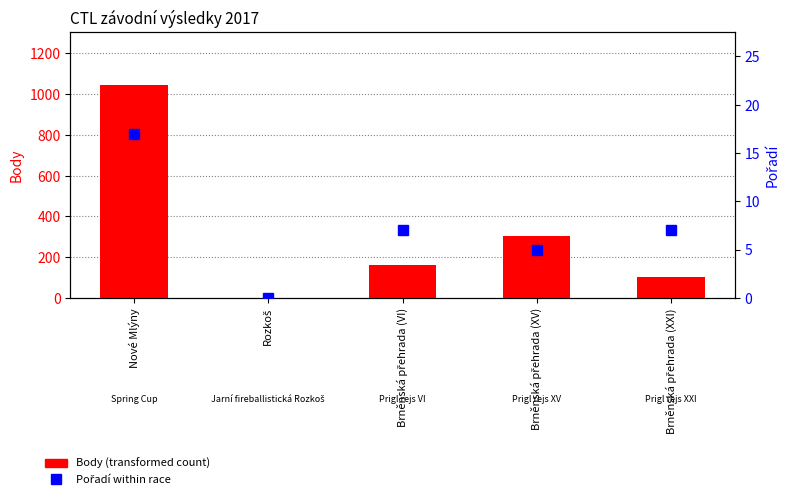

What position from the right is Nové Mlýny?

5